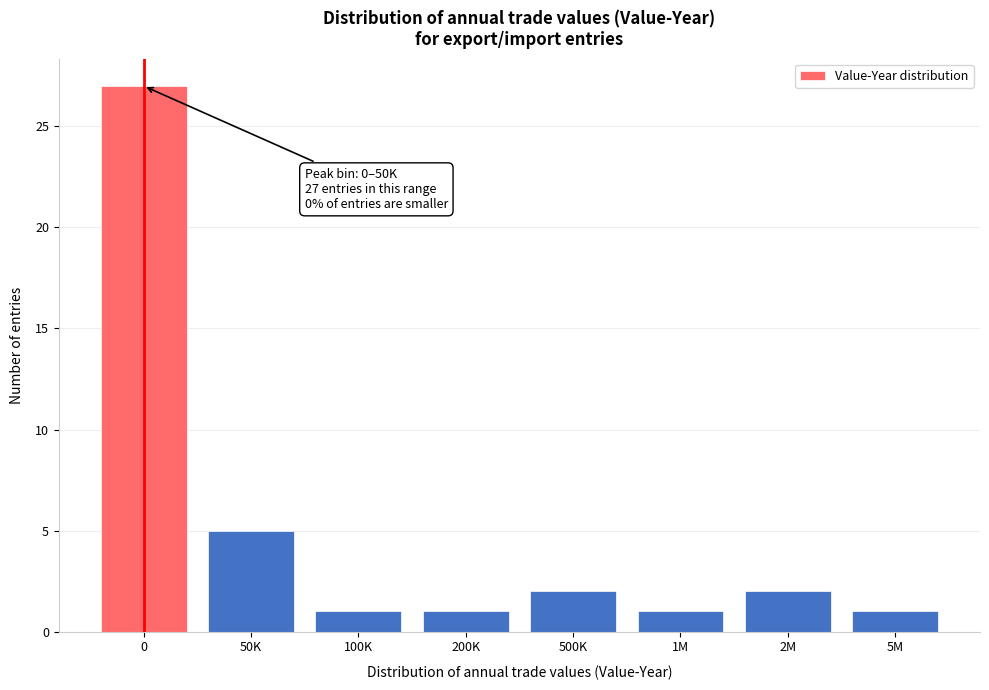

Reading right to left, list all the values displayed in this chart.

5M=1	2M=2	1M=1	500K=2	200K=1	100K=1	50K=5	0=27